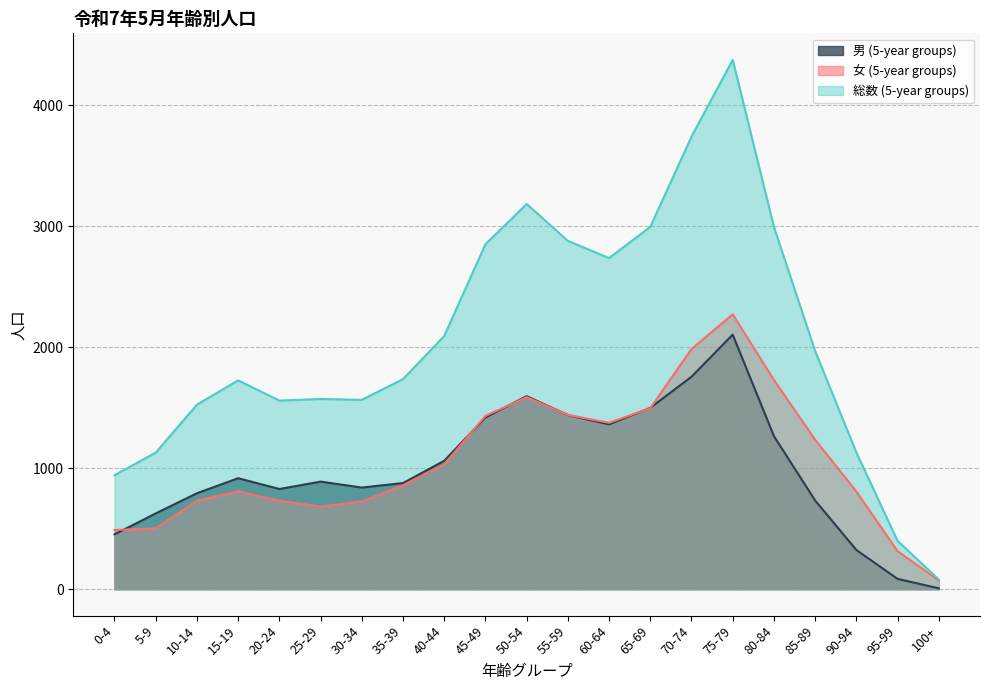

Reading right to left, what are all the values shown in this chart?

男 (5-year groups): 7	85	324	733	1265	2104	1756	1499	1362	1439	1596	1419	1061	877	840	889	828	917	793	626	453
女 (5-year groups): 73	314	807	1235	1729	2272	1985	1496	1375	1440	1588	1432	1032	859	725	683	731	809	732	503	489
総数 (5-year groups): 80	399	1131	1968	2994	4376	3741	2995	2737	2879	3184	2851	2093	1736	1565	1572	1559	1726	1525	1129	942